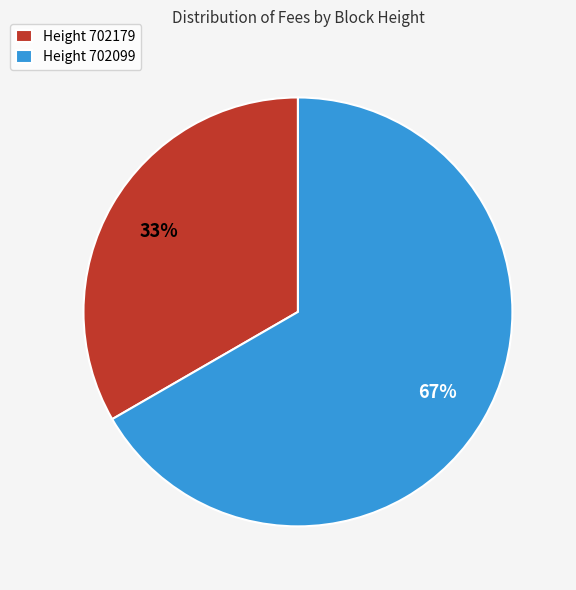

True or false: Height 702099 accounts for 60% of the total.

False